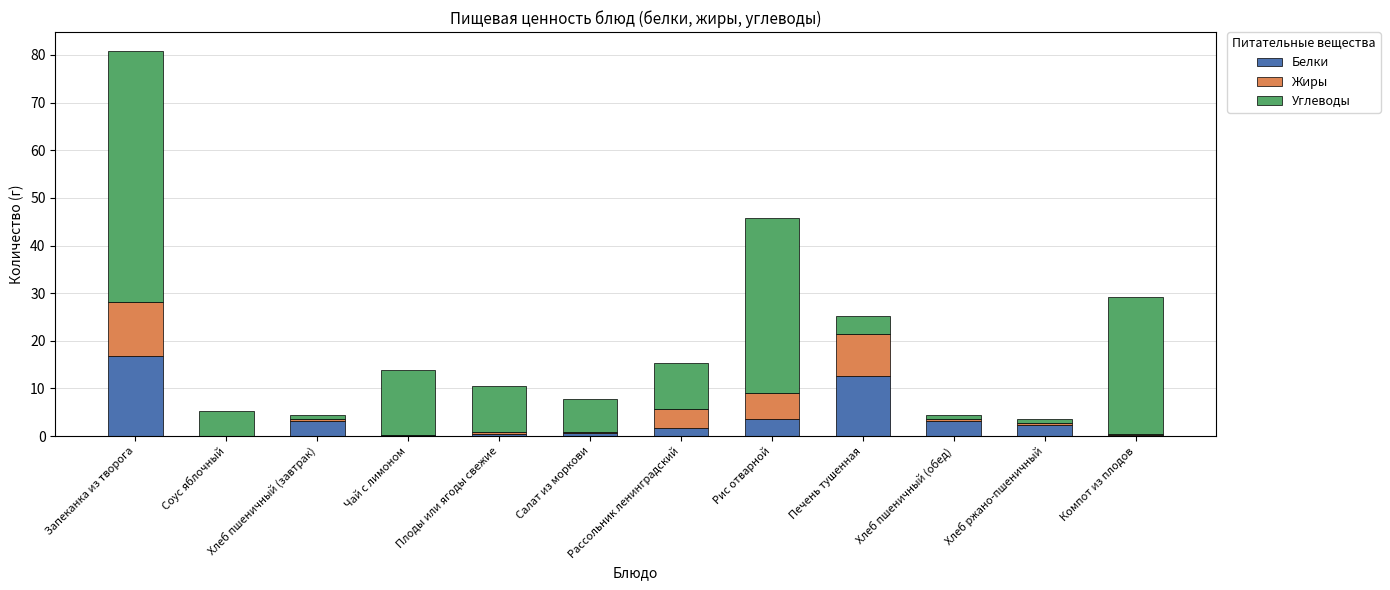

Is it true that Белки equals 25.1 at Запеканка из творога?

False